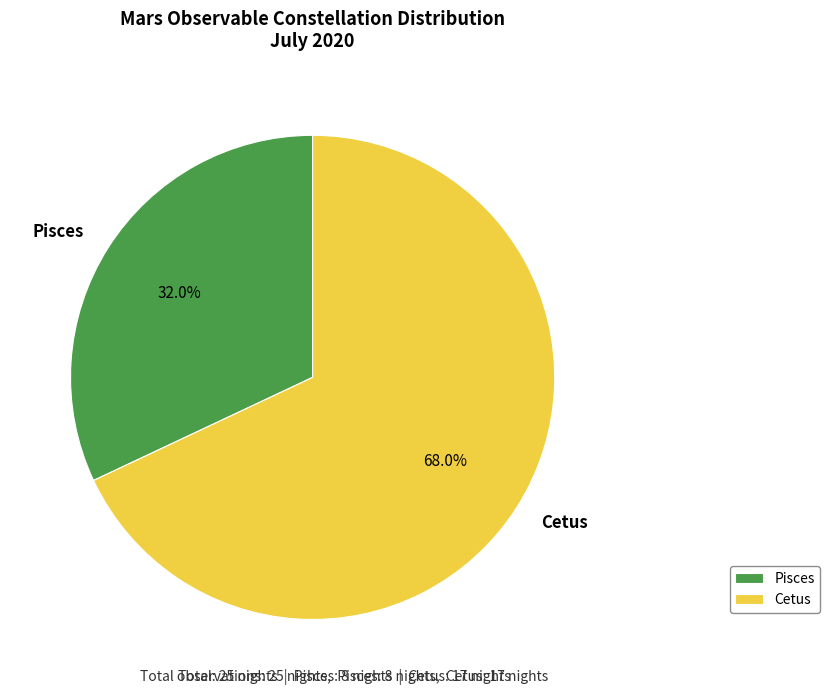

To the nearest percent, what percentage of the pie is Pisces?

32%